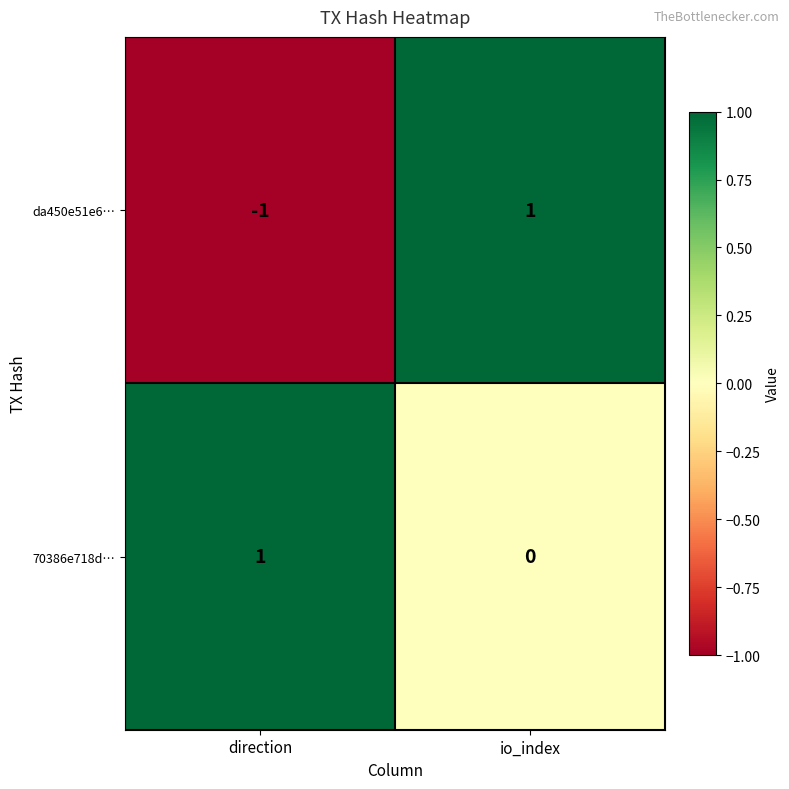

At which category is the sum across all series the highest?

io_index